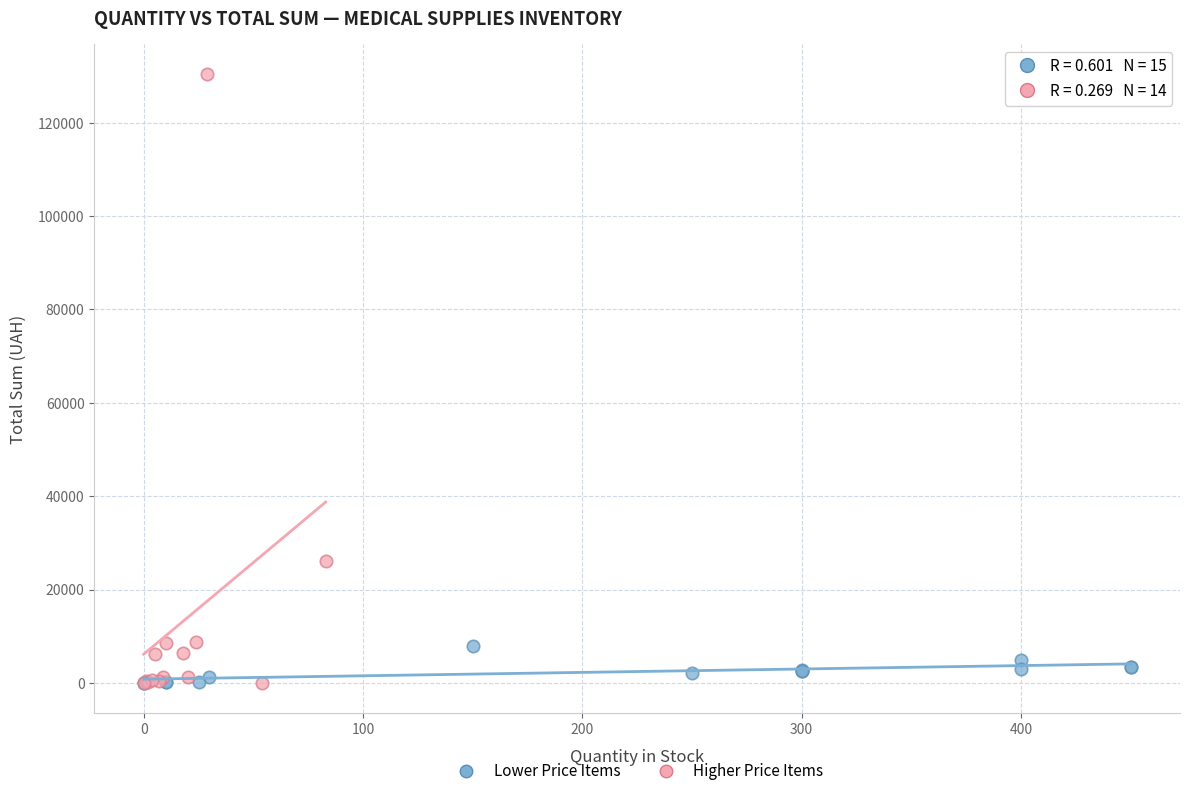

Which series contains the highest Y value?

Higher Price Items